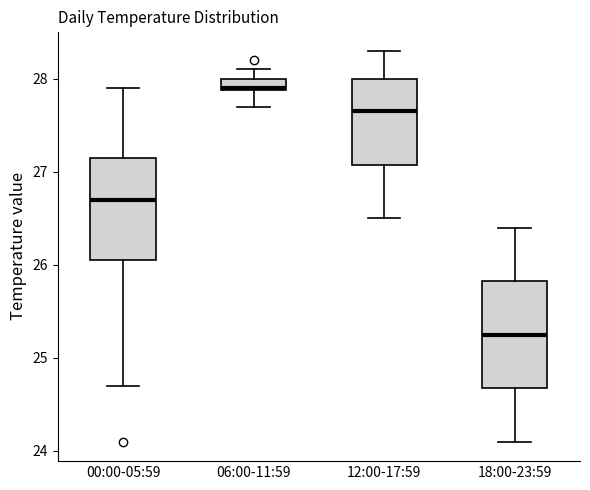

Which box has the lowest median line?

18:00-23:59